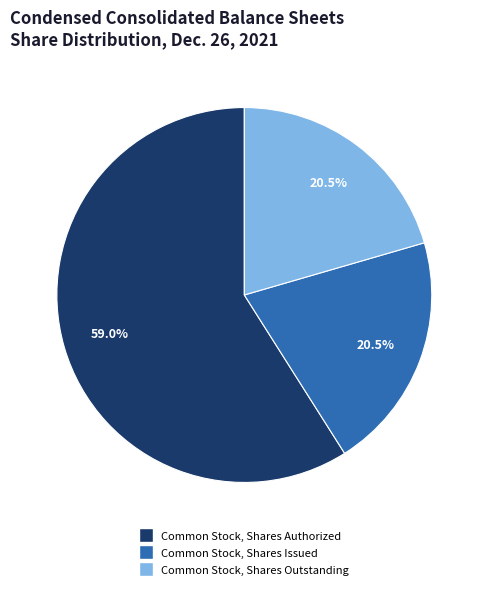

Between Common Stock, Shares Authorized and Common Stock, Shares Outstanding, which is larger?

Common Stock, Shares Authorized